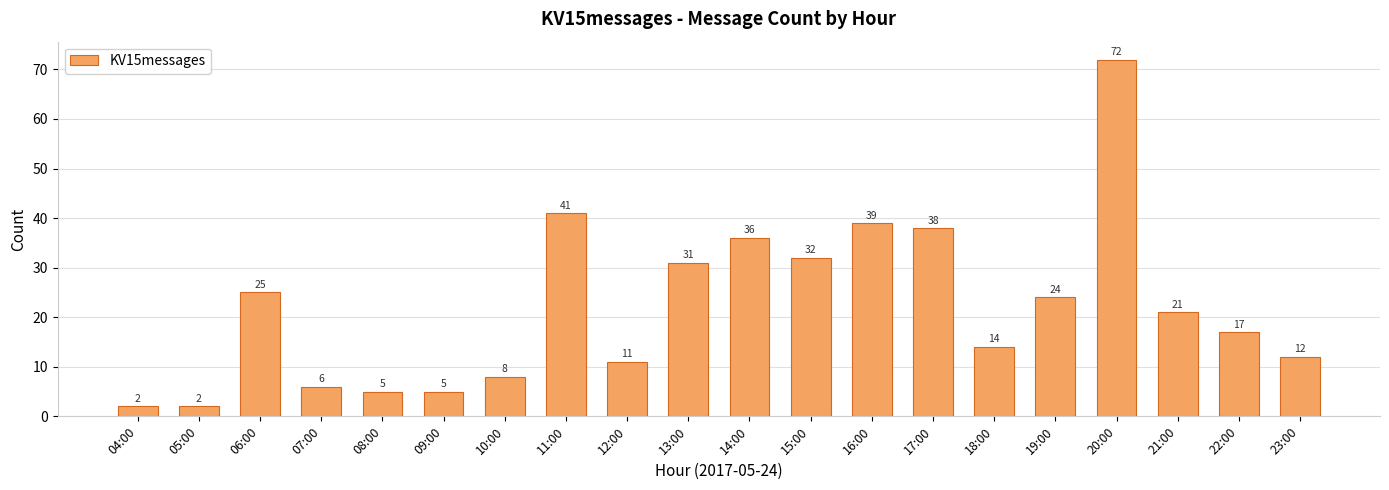

What is the change in value from 11:00 to 18:00?

-27